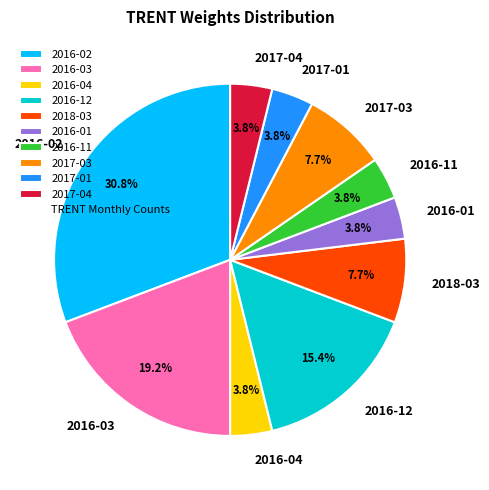

What is the largest slice in the pie chart?

2016-02